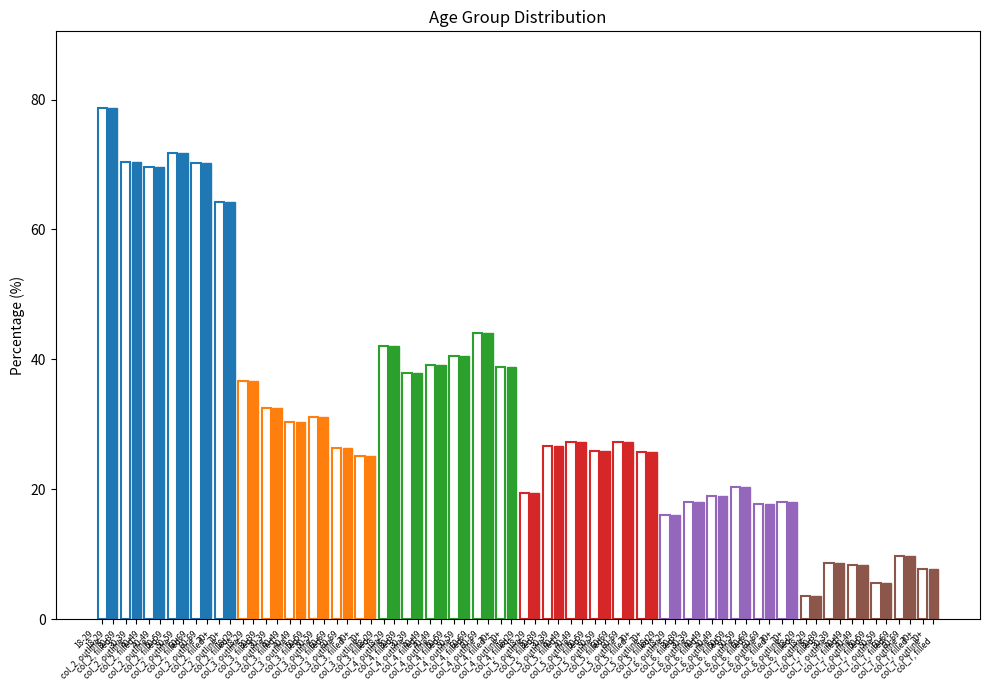

Reading left to right, what are all the values shown in this chart?

col_2 (total): 78.7	70.4	69.6	71.7	70.3	64.2
col_3 (agree): 36.7	32.5	30.4	31.1	26.3	25.2
col_4 (somewhat agree): 42.0	37.9	39.2	40.6	44.0	38.9
col_5 (disagree total): 19.5	26.7	27.3	25.9	27.3	25.7
col_6 (somewhat disagree): 16.0	18.0	18.9	20.3	17.7	18.0
col_7 (disagree): 3.6	8.7	8.4	5.6	9.7	7.7